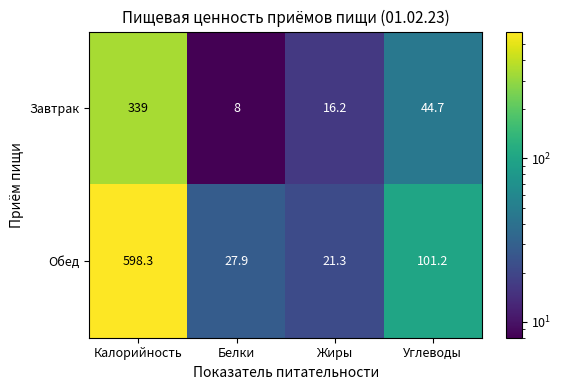

List the series in order of their peak value, highest first.

Обед, Завтрак